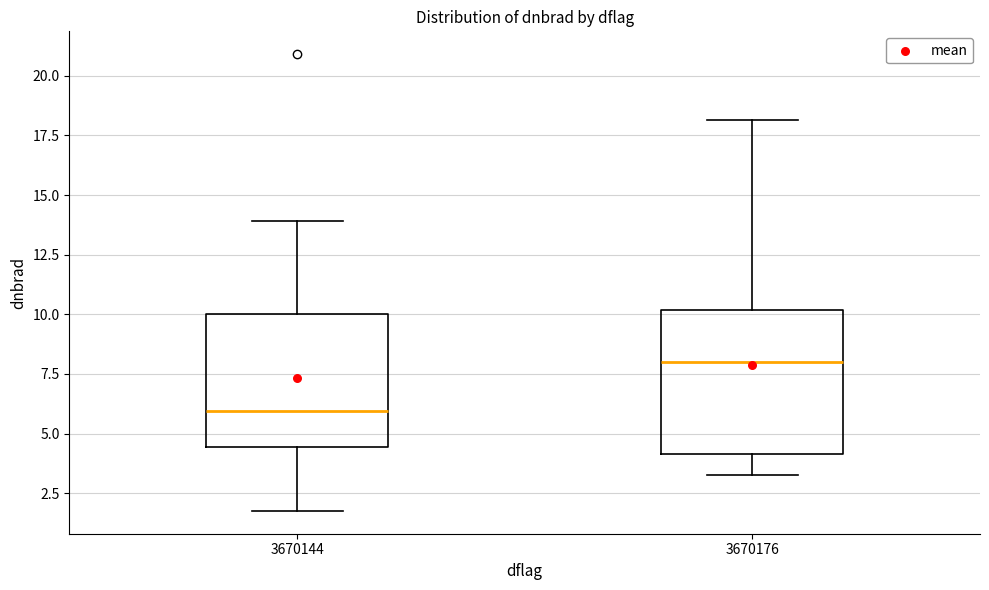

Where does the median line of the box at x = 3670144 sit on the y-axis? The values are not printed on the chart, so give them approximately, as read against the axis.

6.0